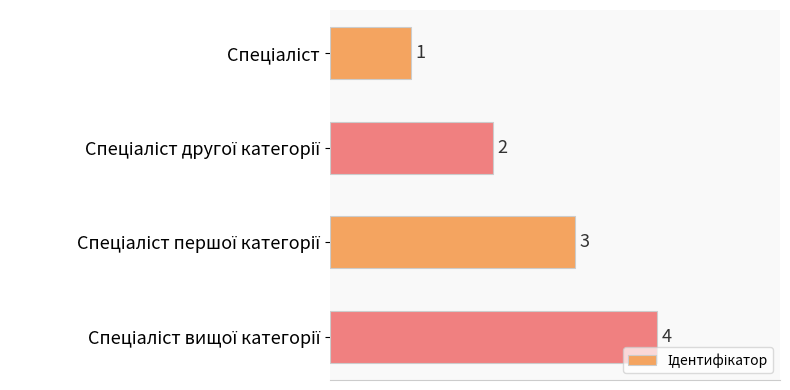

What is the value of the 3rd bar from the top?

3